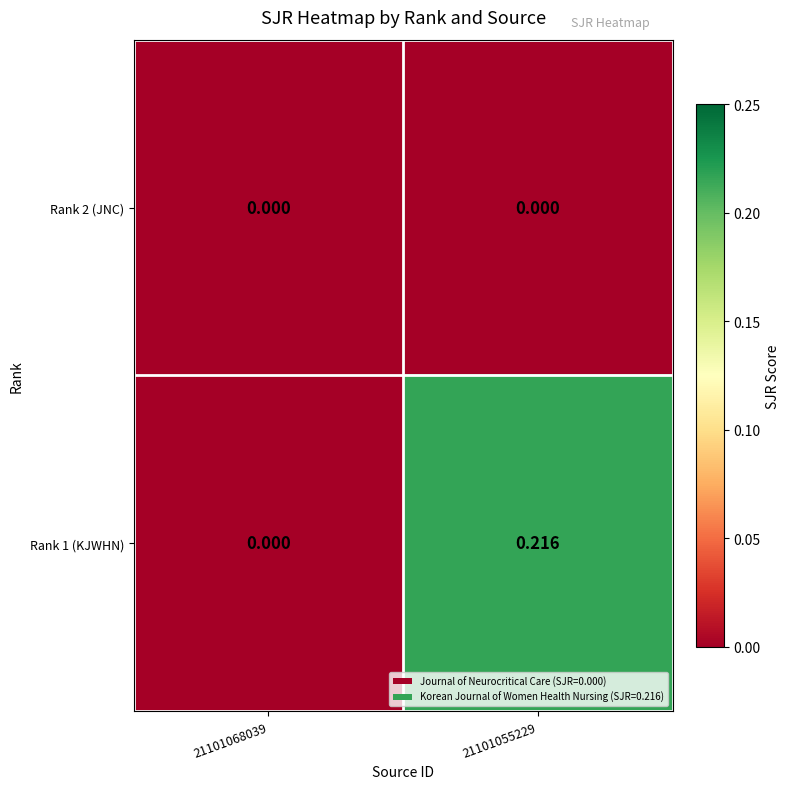

Is the value of Rank 2 (JNC) at 21101055229 greater than the value of Rank 1 (KJWHN) at 21101055229?

No